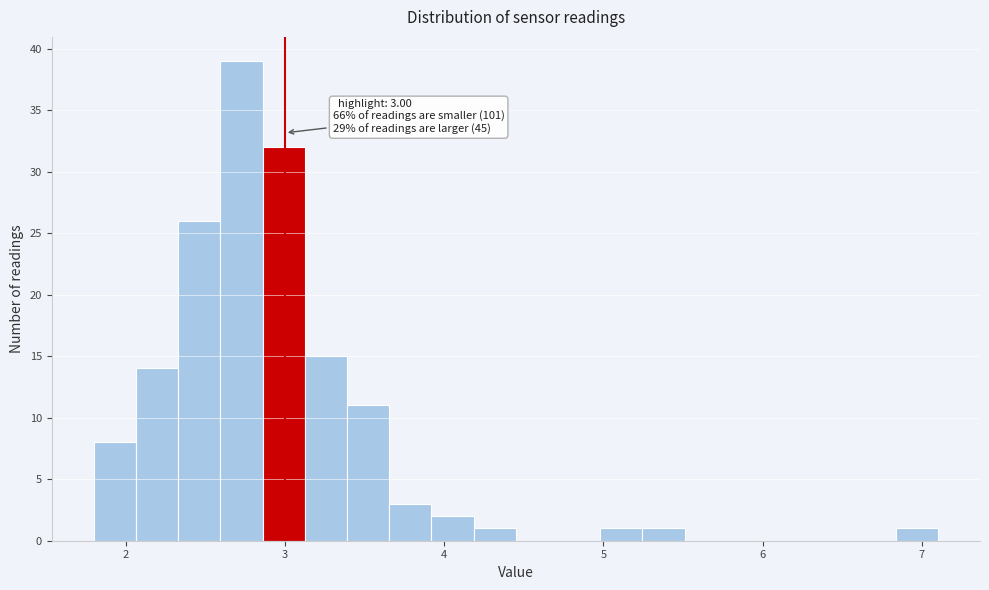

Read against the x-axis, roughly where is the centre of the tallest bar?

2.7